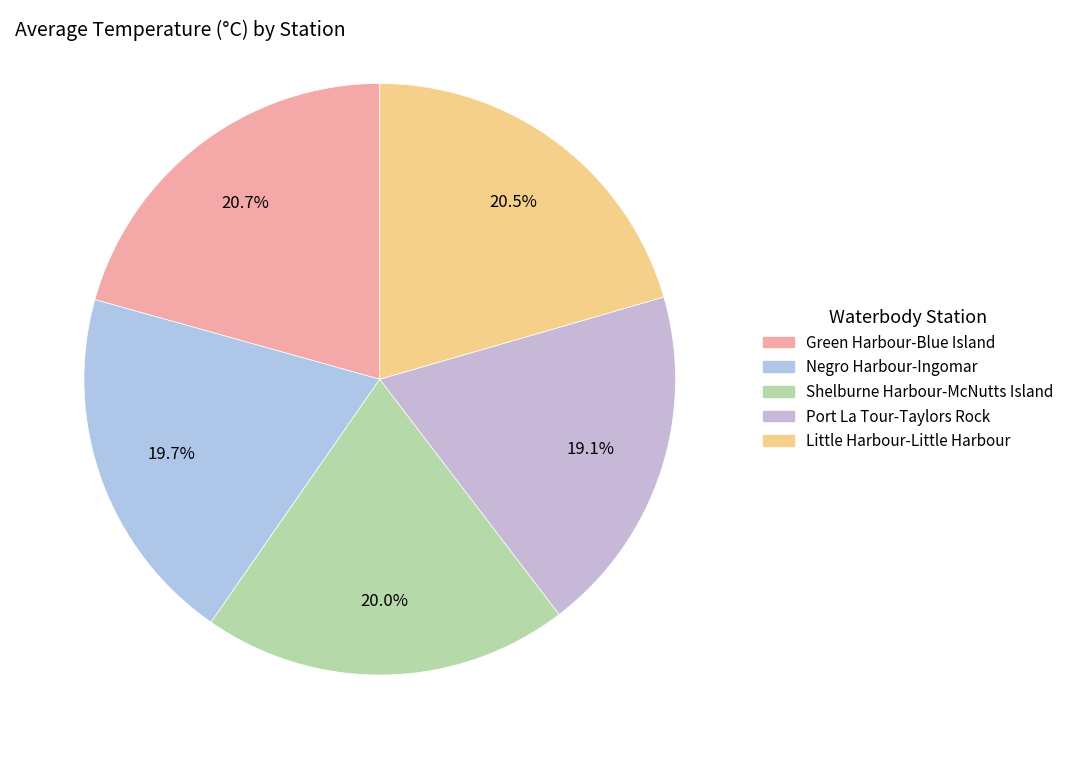

Combined, what portion of the pie is Negro Harbour-Ingomar and Shelburne Harbour-McNutts Island?

39.7%